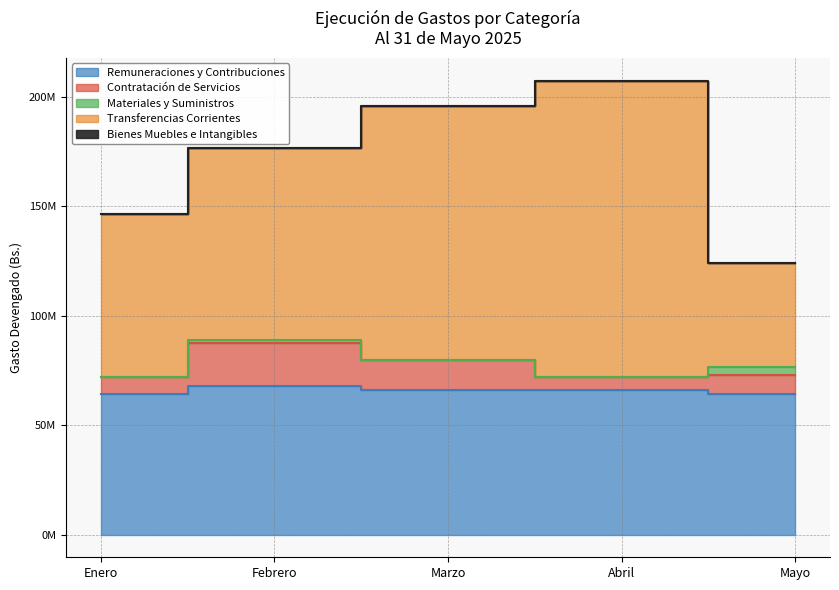

Rank the series by their maximum value, from highest to lowest.

Transferencias Corrientes, Remuneraciones y Contribuciones, Contratación de Servicios, Materiales y Suministros, Bienes Muebles e Intangibles